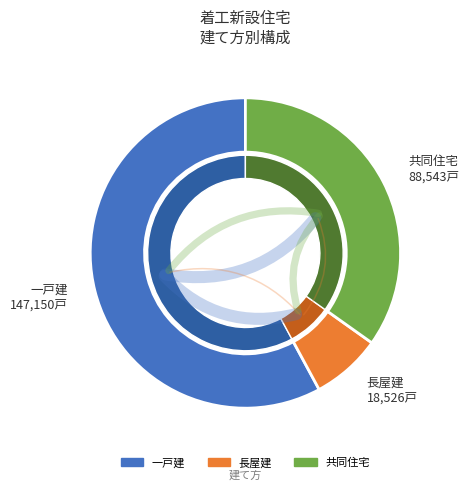

How many segments does this pie chart have?

5